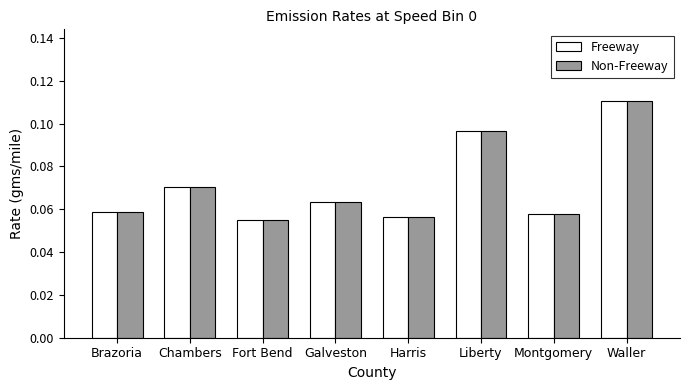

Count the Freeway values in the range 0 to 1.

8